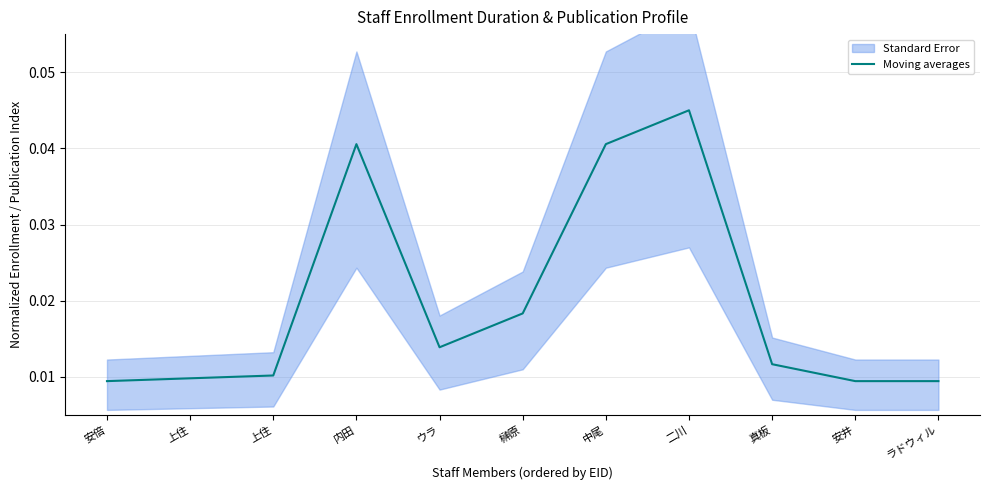

How many points are higher than both their immediate neighbors (excluding endpoints)?

2